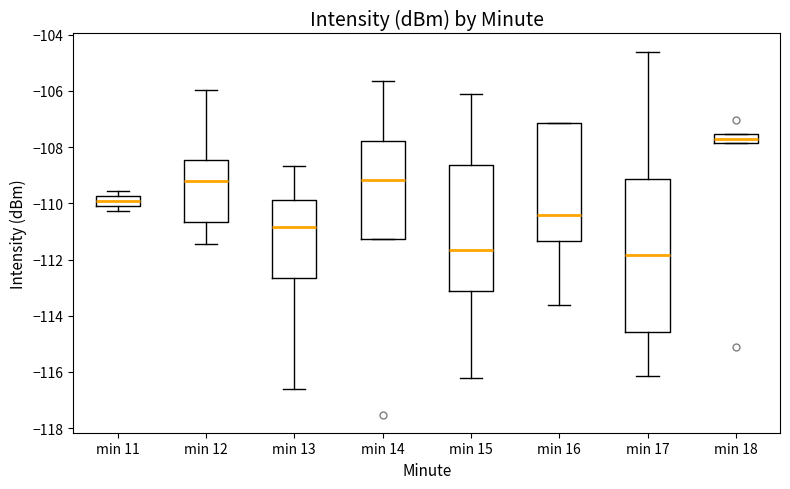

Reading left to right, read every box against the y-axis: the position of its median line, the range the box covers, and the ends of its whiskers. The values are not printed on the chart, so give them approximately, as read against the axis.

min 11: median -110.0 (inside the box), box -110.0 to -109.8, whiskers -110.2 to -109.6
min 12: median -109.2, box -110.6 to -108.4, whiskers -111.4 to -106.0
min 13: median -110.8, box -112.6 to -109.8, whiskers -116.6 to -108.6
min 14: median -109.2, box -111.2 to -107.8, whiskers -111.2 to -105.6
min 15: median -111.6, box -113.2 to -108.6, whiskers -116.2 to -106.0
min 16: median -110.4, box -111.4 to -107.2, whiskers -113.6 to -107.2
min 17: median -111.8, box -114.6 to -109.2, whiskers -116.2 to -104.6
min 18: median -107.8 (inside the box), box -107.8 to -107.6, whiskers -107.8 to -107.6